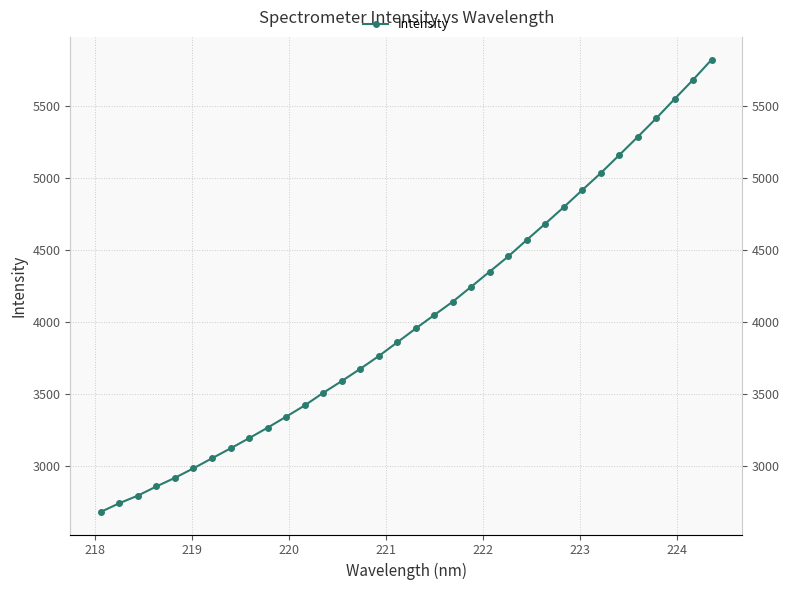

How many data points are less than 3956?

17